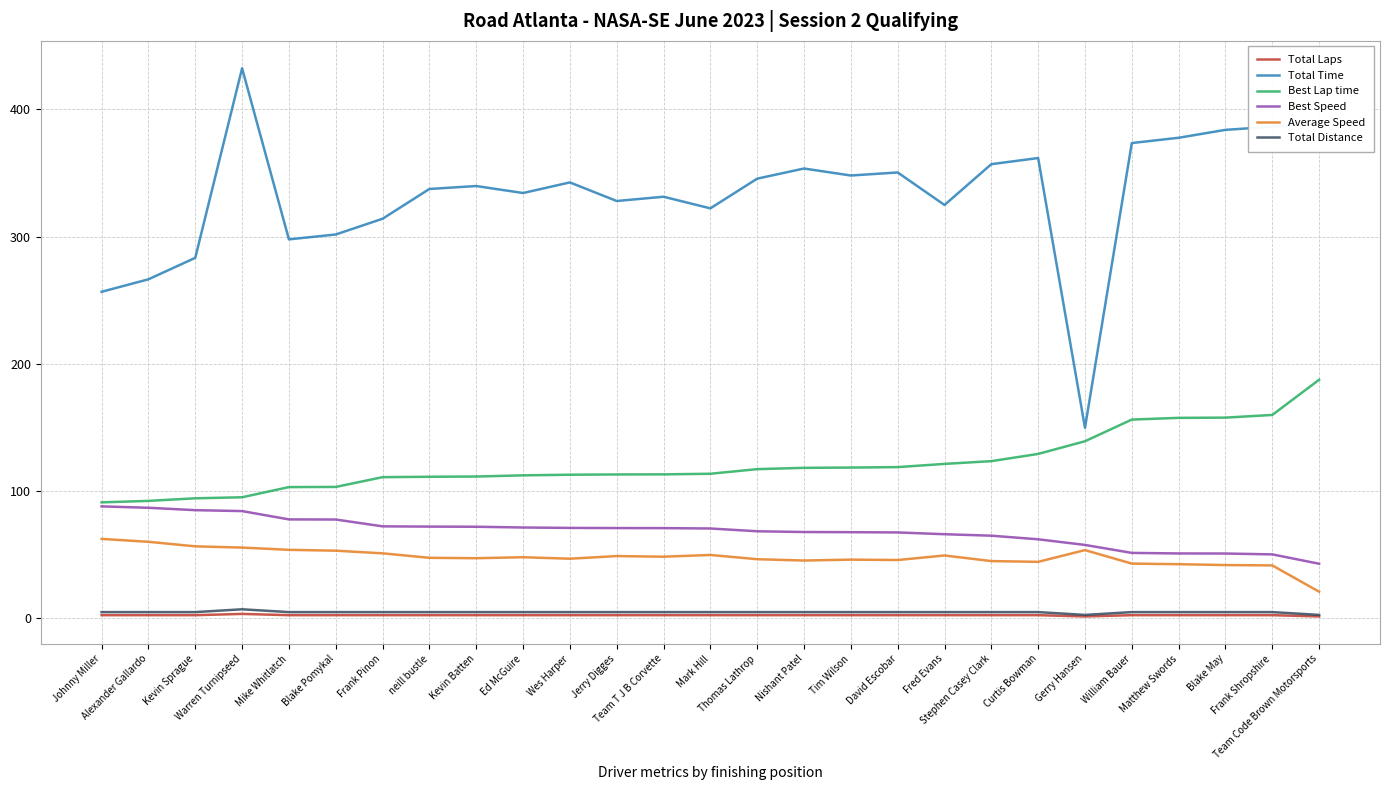

The Best Lap time series shows 123.2 at Stephen Casey Clark. True or false?

True